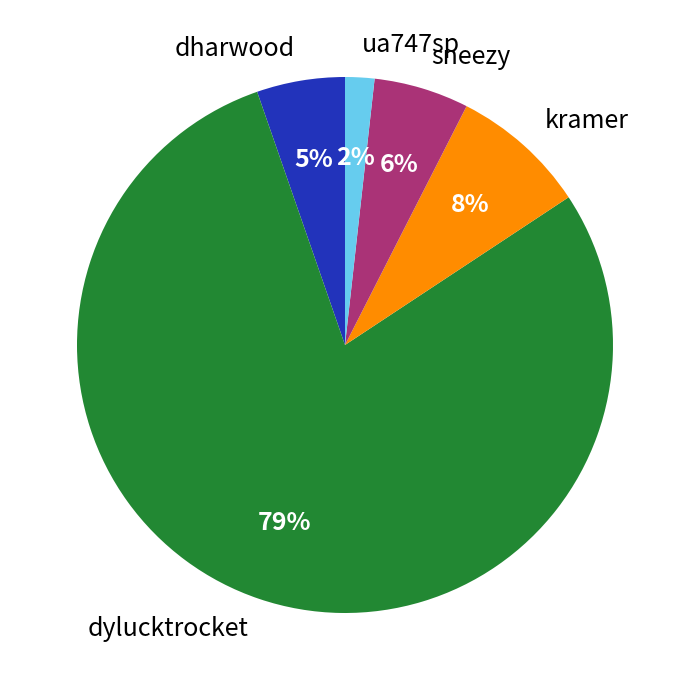

How many slices are in this pie chart?

5